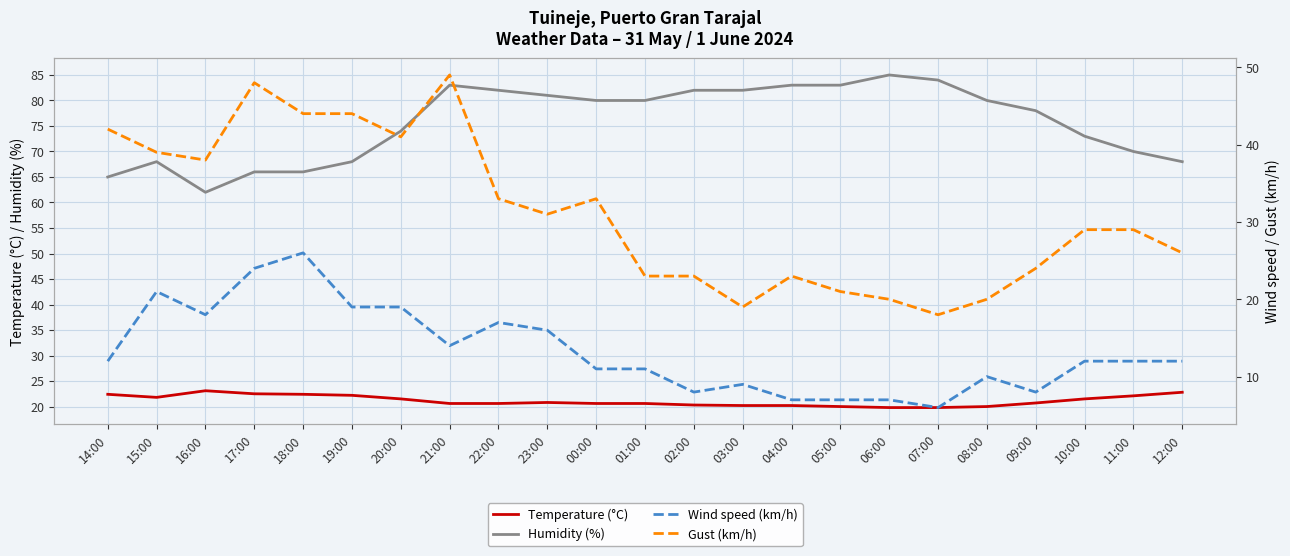

Reading left to right, what are all the values shown in this chart?

Temperature (°C): 22.4	21.8	23.1	22.5	22.4	22.2	21.5	20.6	20.6	20.8	20.6	20.6	20.3	20.2	20.2	20.0	19.8	19.8	20.0	20.7	21.5	22.1	22.8
Humidity (%): 65.0	68.0	62.0	66.0	66.0	68.0	74.0	83.0	82.0	81.0	80.0	80.0	82.0	82.0	83.0	83.0	85.0	84.0	80.0	78.0	73.0	70.0	68.0
Wind speed (km/h): 12.0	21.0	18.0	24.0	26.0	19.0	19.0	14.0	17.0	16.0	11.0	11.0	8.0	9.0	7.0	7.0	7.0	6.0	10.0	8.0	12.0	12.0	12.0
Gust (km/h): 42.0	39.0	38.0	48.0	44.0	44.0	41.0	49.0	33.0	31.0	33.0	23.0	23.0	19.0	23.0	21.0	20.0	18.0	20.0	24.0	29.0	29.0	26.0